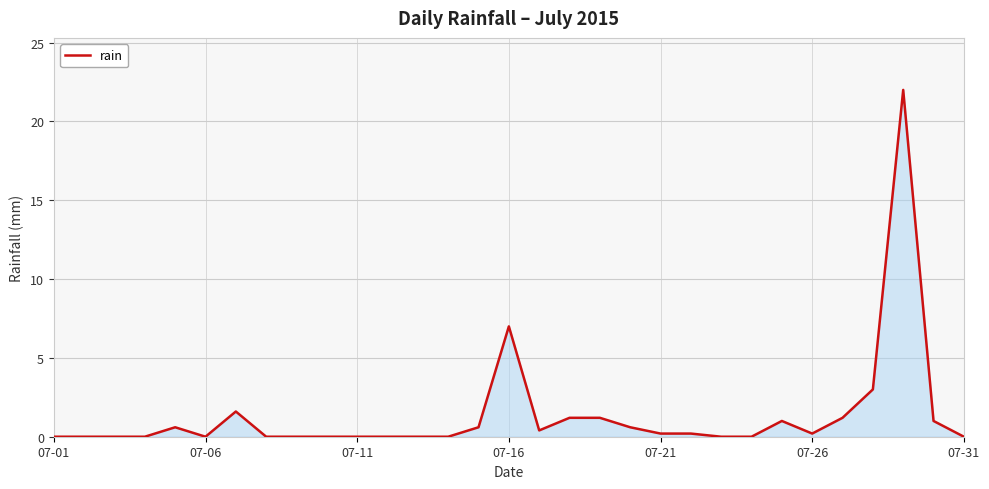

What is the maximum value shown in the chart?

22.0